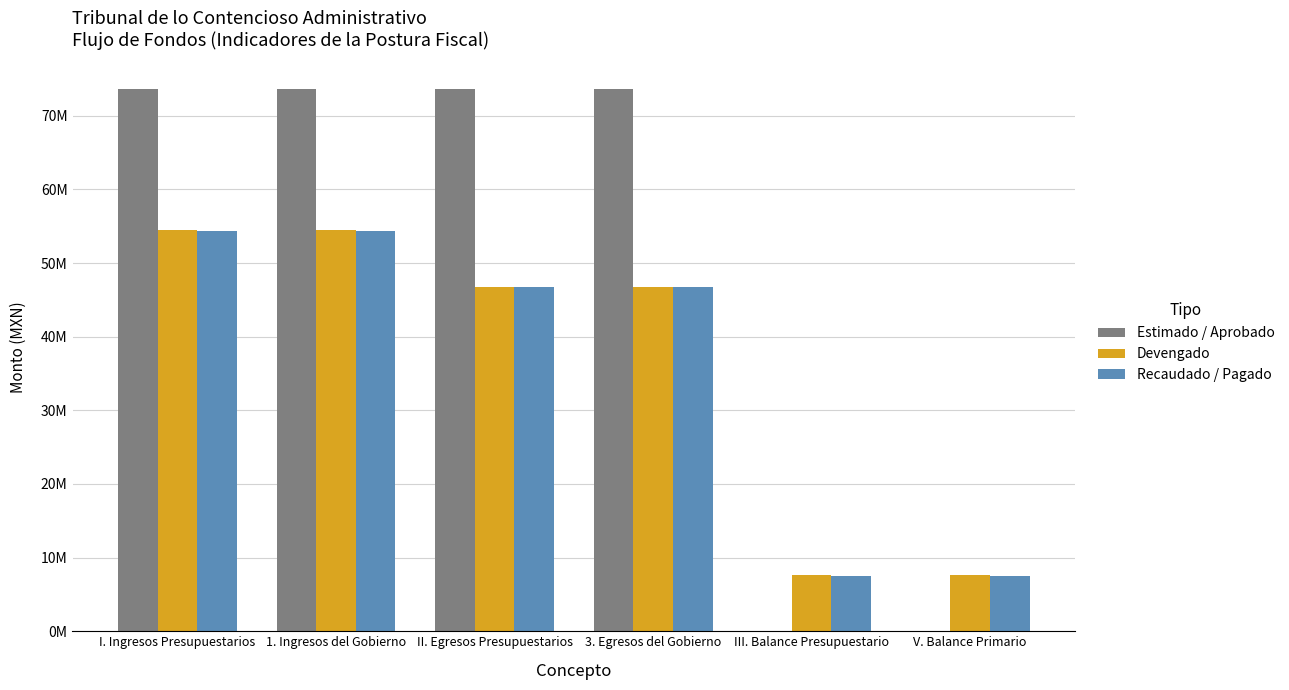

What are all the series names shown in the legend?

Estimado / Aprobado, Devengado, Recaudado / Pagado